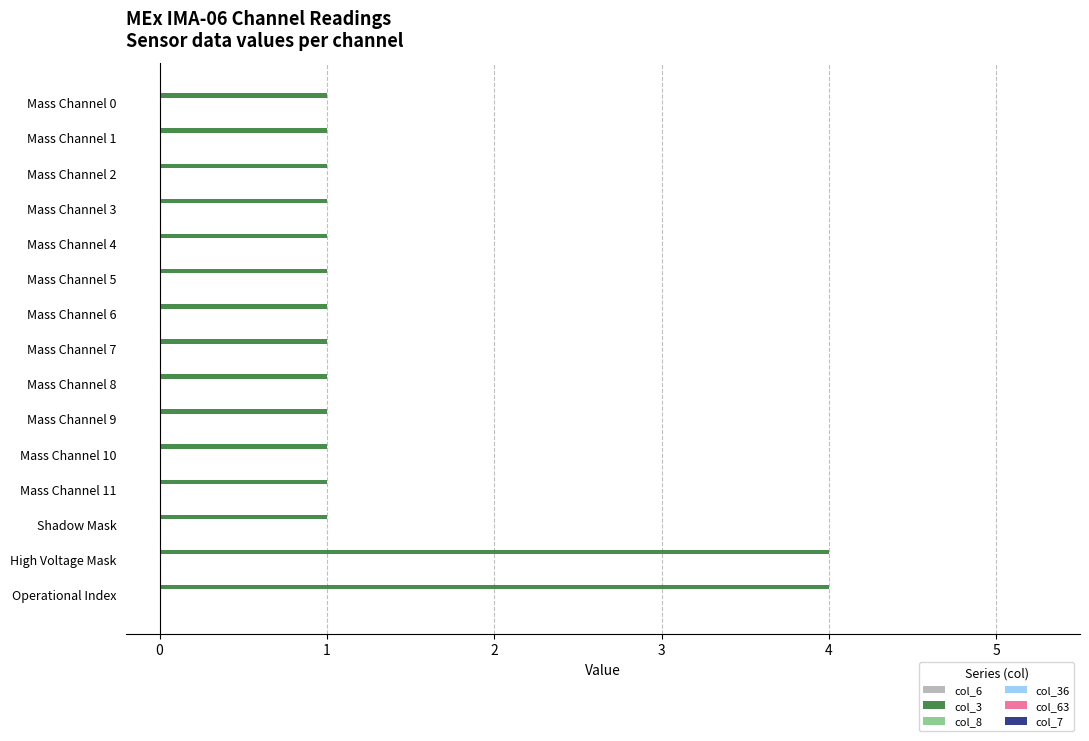

What is the label of the 9th bar from the bottom?

Mass Channel 6